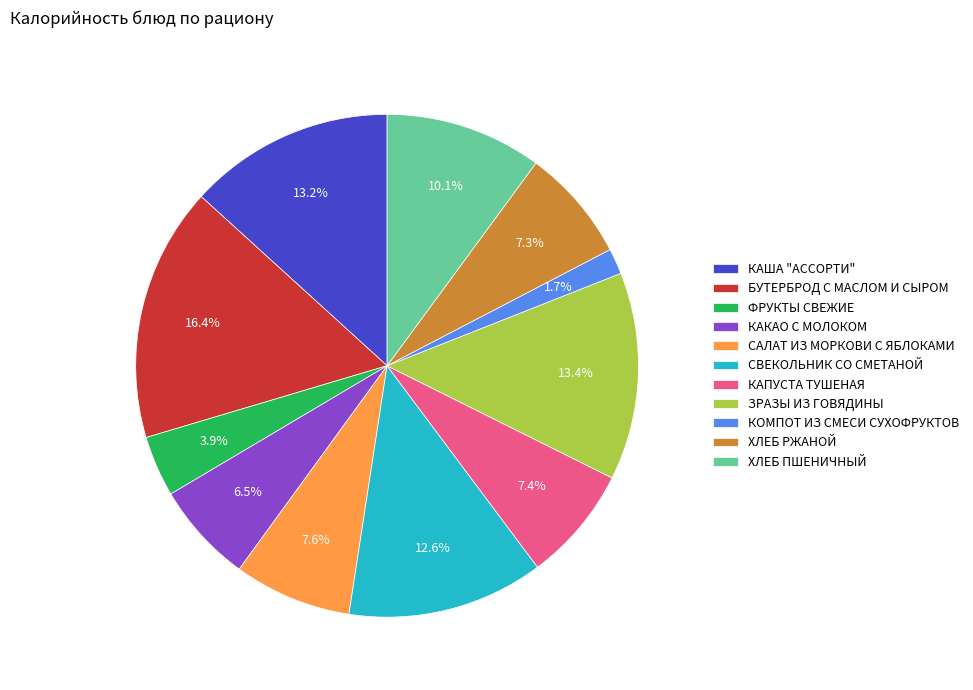

Which slice is the largest?

БУТЕРБРОД С МАСЛОМ И СЫРОМ